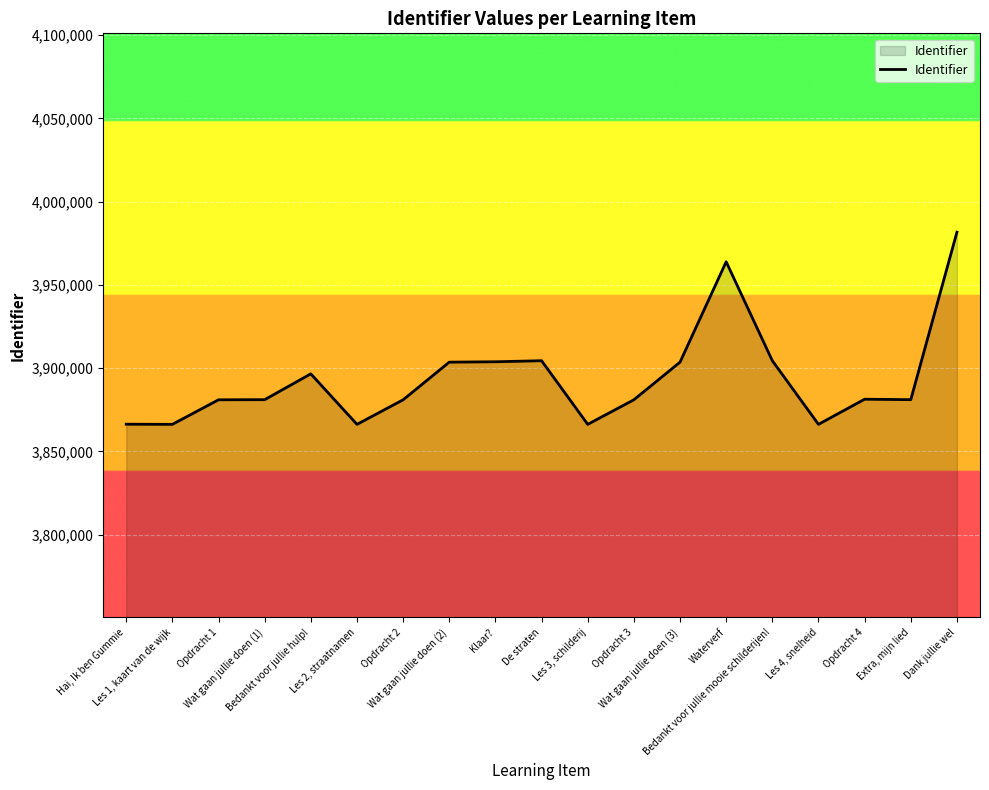

What is the smallest value displayed?

3866264